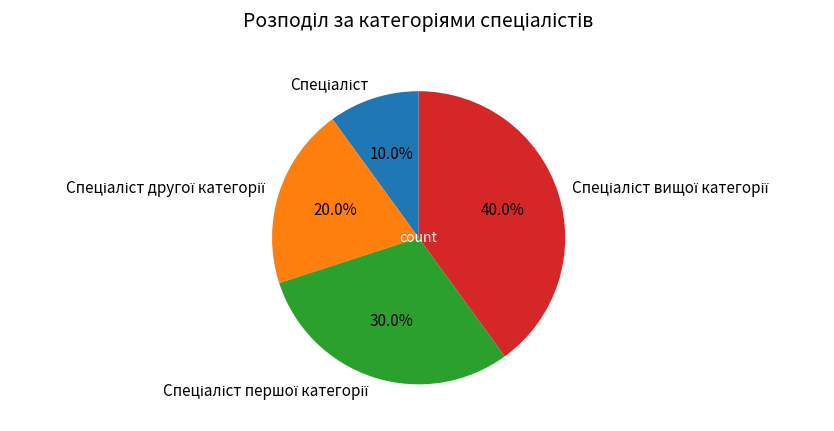

How many slices are in this pie chart?

4